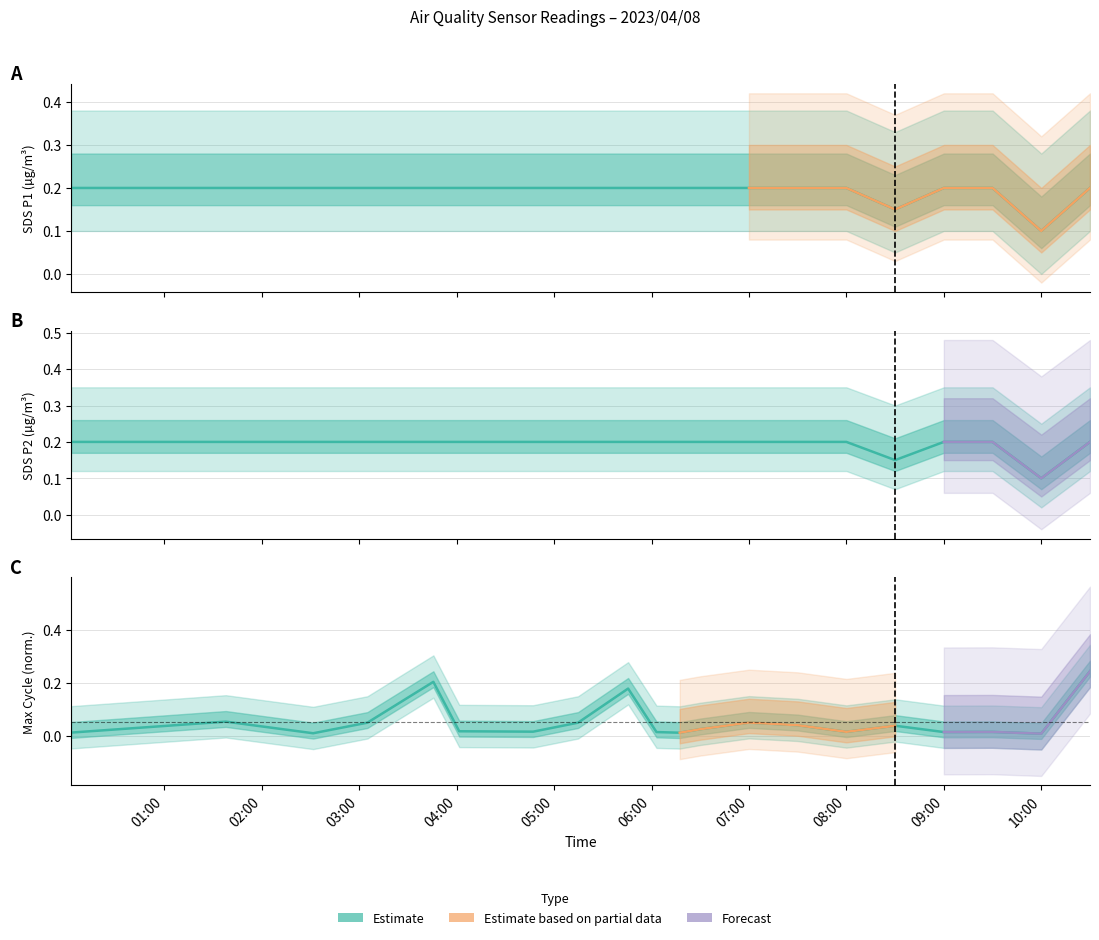

What is the maximum value shown in the chart?

0.2